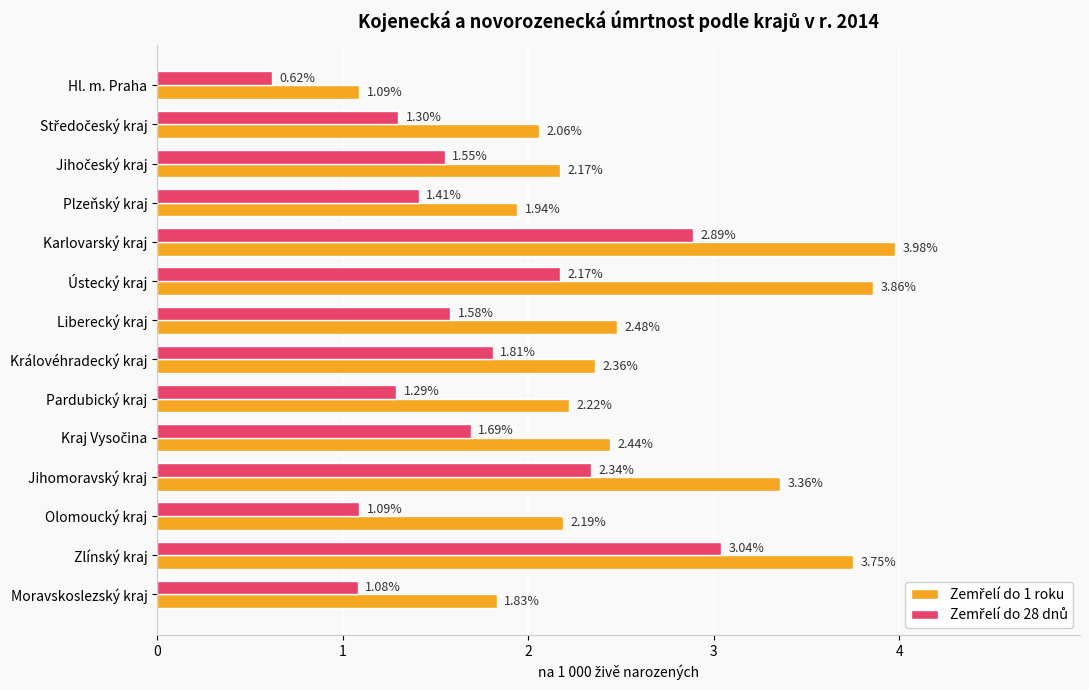

At which category does the chart reach its minimum across all series?

Hl. m. Praha